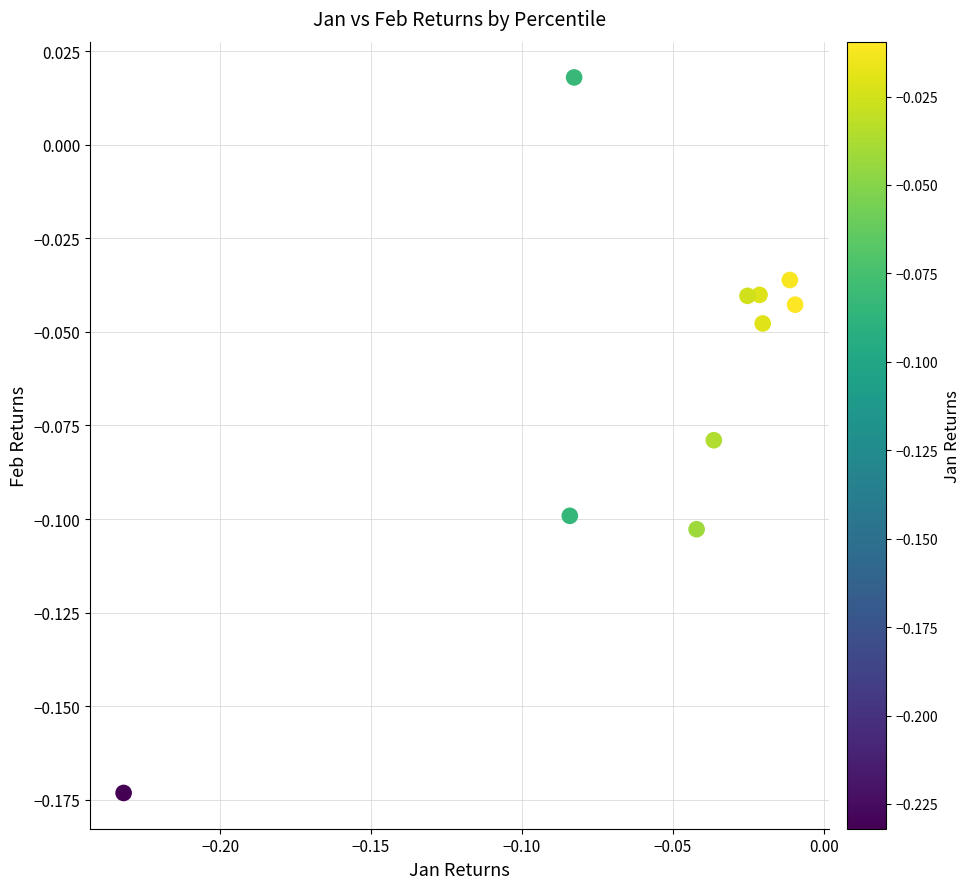

How many data points are displayed?

10